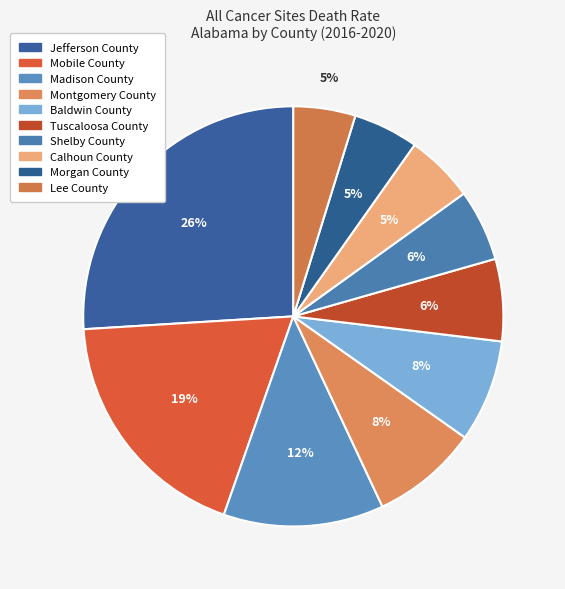

How many slices are in this pie chart?

10